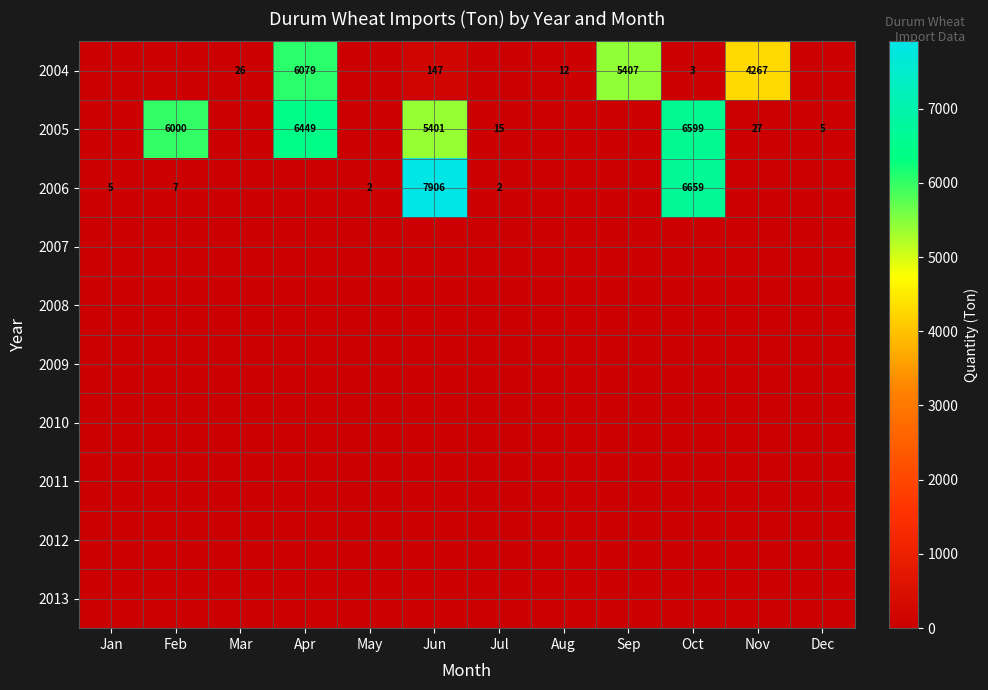

What is the sum of the 2005 values at Jun and Jul?

5416